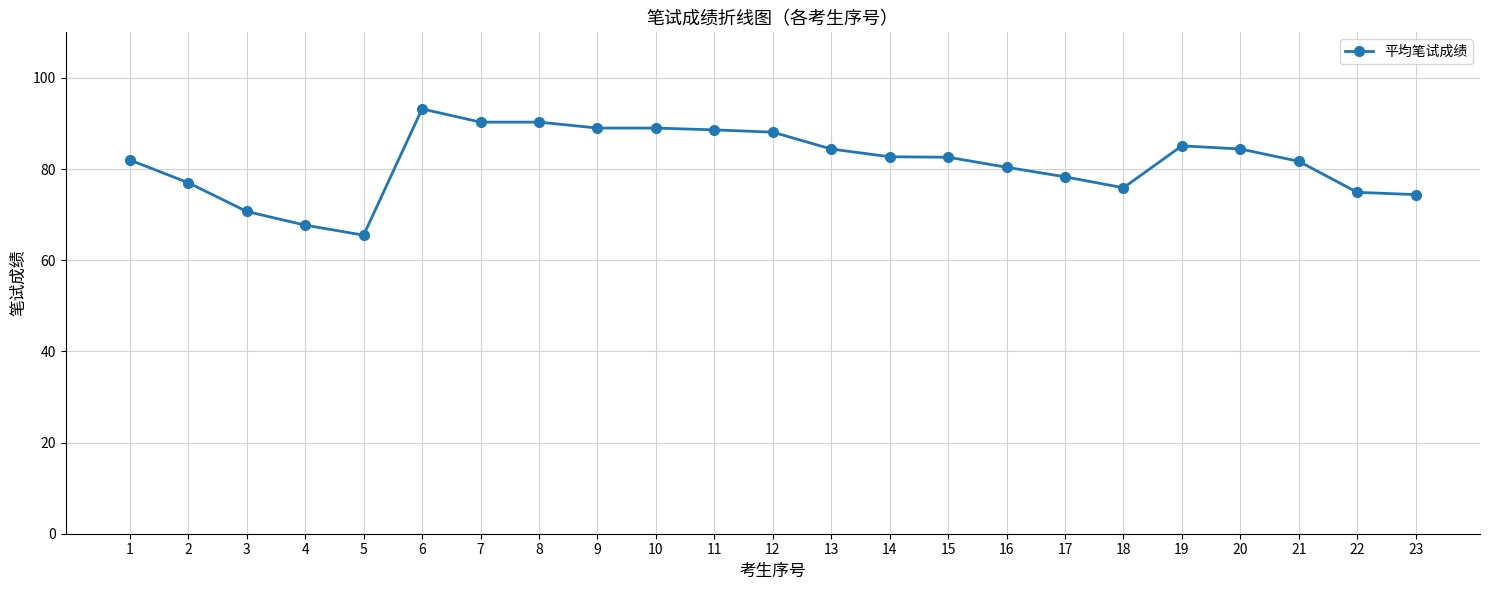

Does the chart display data point markers on the line(s)?

Yes